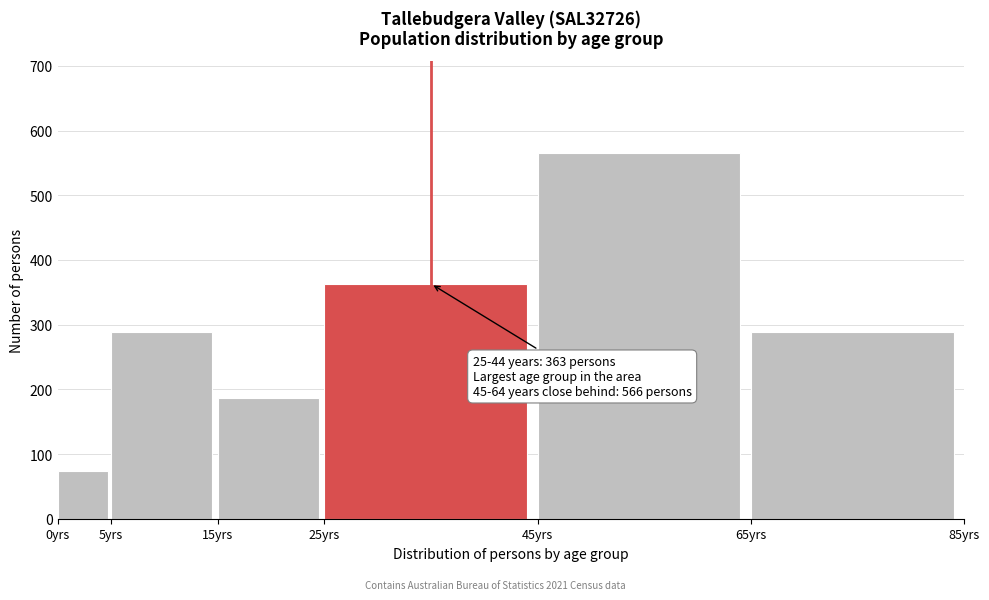

Reading left to right, list all the values displayed in this chart.

74	288	186	363	566	288